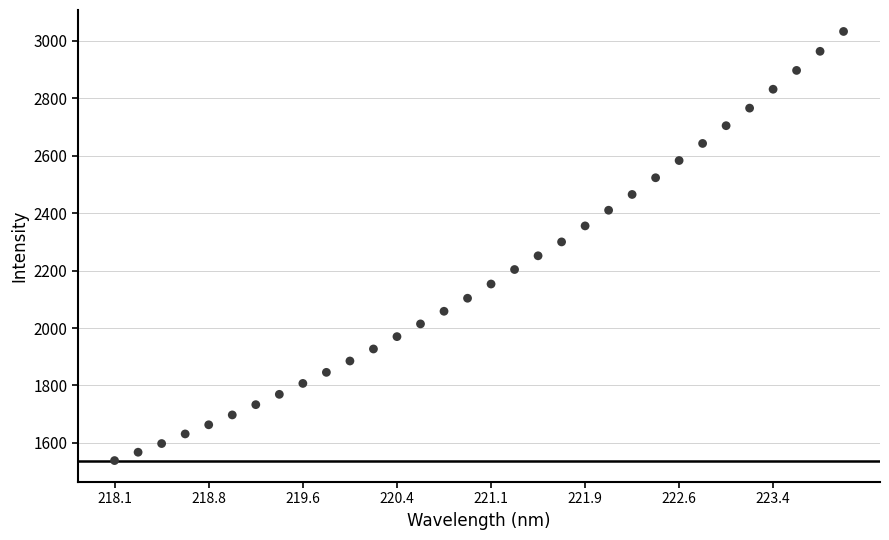

What is the range of Y values (max minus min)?

1493.5